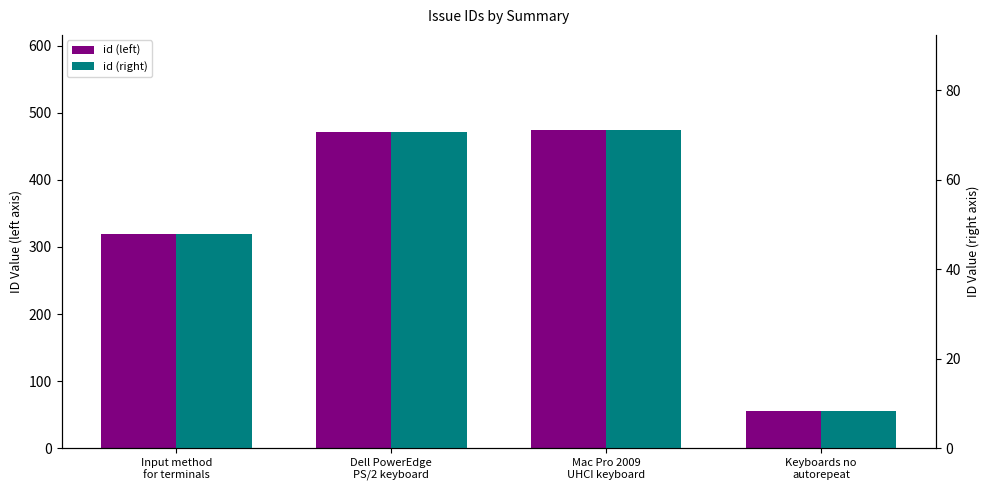

What is the label of the 1st bar from the right?

Keyboards no
autorepeat